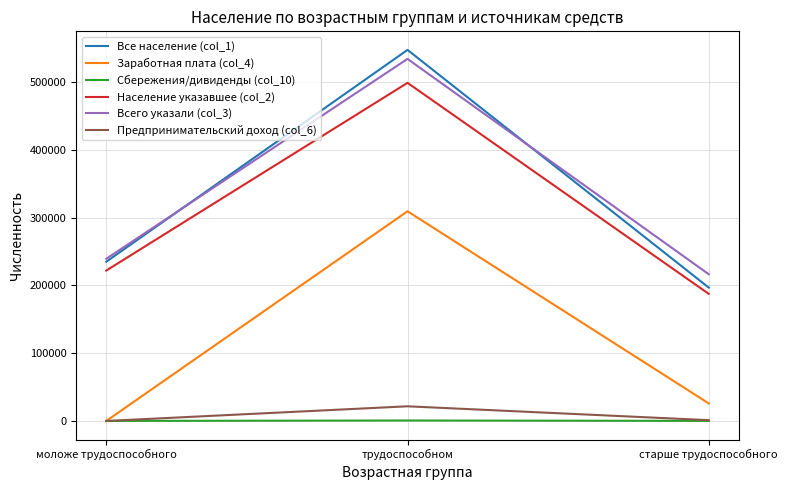

How many lines are shown in the chart?

6